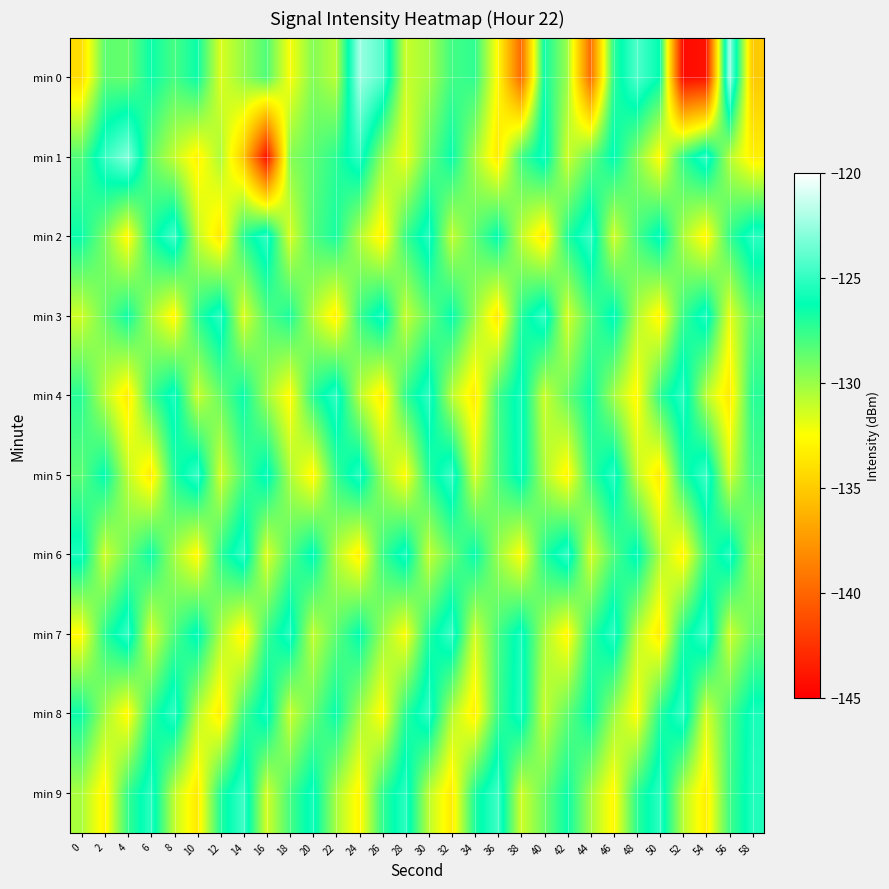

Reading left to right, transcribe all the data shown in this chart.

min 0: 0=-134.1	2=-128.6	4=-128.8	6=-126.5	8=-127.9	10=-126.5	12=-131.6	14=-129.9	16=-128.2	18=-132.4	20=-129.5	22=-130.8	24=-122.5	26=-124.1	28=-131.1	30=-130.3	32=-127.9	34=-127.4	36=-132.7	38=-139.8	40=-126.6	42=-130.0	44=-139.6	46=-127.3	48=-124.3	50=-126.3	52=-144.4	54=-144.0	56=-122.4	58=-135.1
min 1: 0=-128.2	2=-124.9	4=-123.0	6=-128.7	8=-131.0	10=-133.0	12=-130.5	14=-135.0	16=-144.2	18=-129.6	20=-128.5	22=-127.3	24=-125.1	26=-129.8	28=-132.1	30=-128.7	32=-126.4	34=-130.2	36=-133.5	38=-127.9	40=-125.6	42=-131.3	44=-128.8	46=-126.1	48=-129.4	50=-132.7	52=-127.5	54=-124.9	56=-130.6	58=-133.2
min 2: 0=-126.5	2=-129.2	4=-132.8	6=-127.1	8=-124.5	10=-130.9	12=-133.6	14=-127.3	16=-125.0	18=-131.6	20=-128.2	22=-126.8	24=-130.5	26=-133.1	28=-127.7	30=-125.3	32=-131.0	34=-128.6	36=-126.2	38=-130.9	40=-133.5	42=-127.1	44=-124.8	46=-131.4	48=-128.1	50=-125.7	52=-130.4	54=-132.9	56=-127.6	58=-125.2
min 3: 0=-131.3	2=-128.9	4=-126.6	6=-130.3	8=-132.9	10=-127.4	12=-125.1	14=-131.7	16=-128.3	18=-126.9	20=-130.6	22=-133.2	24=-127.8	26=-125.4	28=-131.1	30=-128.7	32=-126.3	34=-130.0	36=-133.6	38=-127.2	40=-124.9	42=-131.5	44=-128.2	46=-125.8	48=-130.5	50=-133.0	52=-127.7	54=-125.3	56=-131.9	58=-128.5
min 4: 0=-127.2	2=-130.8	4=-133.4	6=-127.9	8=-125.5	10=-131.2	12=-128.8	14=-126.4	16=-130.1	18=-132.7	20=-127.3	22=-125.0	24=-130.7	26=-133.3	28=-127.5	30=-125.1	32=-130.8	34=-133.4	36=-127.9	38=-125.6	40=-131.2	42=-128.8	44=-126.5	46=-130.2	48=-132.8	50=-127.4	52=-125.1	54=-130.8	56=-133.5	58=-127.2
min 5: 0=-128.5	2=-126.2	4=-130.9	6=-133.5	8=-127.1	10=-124.8	12=-131.4	14=-128.1	16=-125.7	18=-130.4	20=-132.9	22=-127.6	24=-125.2	26=-130.0	28=-132.6	30=-127.2	32=-124.8	34=-131.5	36=-128.1	38=-125.7	40=-130.4	42=-133.0	44=-127.6	46=-125.2	48=-130.9	50=-133.5	52=-127.1	54=-124.7	56=-131.4	58=-128.0
min 6: 0=-125.6	2=-131.3	4=-128.9	6=-126.5	8=-130.2	10=-132.8	12=-127.4	14=-125.0	16=-131.7	18=-128.3	20=-125.9	22=-130.6	24=-133.2	26=-127.8	28=-125.4	30=-131.1	32=-128.7	34=-126.3	36=-130.0	38=-132.6	40=-127.2	42=-124.9	44=-131.5	46=-128.2	48=-125.8	50=-130.5	52=-133.0	54=-127.7	56=-125.3	58=-130.0
min 7: 0=-132.7	2=-127.3	4=-124.9	6=-131.6	8=-128.2	10=-125.8	12=-130.5	14=-133.1	16=-127.7	18=-125.3	20=-131.0	22=-128.6	24=-126.2	26=-129.9	28=-132.5	30=-127.1	32=-124.8	34=-131.4	36=-128.0	38=-125.6	40=-130.3	42=-132.9	44=-127.5	46=-125.1	48=-130.8	50=-133.4	52=-127.0	54=-124.7	56=-131.3	58=-128.9
min 8: 0=-126.5	2=-130.2	4=-132.8	6=-127.4	8=-125.0	10=-130.7	12=-133.3	14=-127.9	16=-125.5	18=-131.2	20=-128.8	22=-126.4	24=-130.1	26=-132.7	28=-127.3	30=-125.0	32=-130.6	34=-133.2	36=-127.8	38=-125.4	40=-131.1	42=-128.7	44=-126.3	46=-130.0	48=-132.6	50=-127.2	52=-124.9	54=-131.5	56=-128.1	58=-125.7
min 9: 0=-130.4	2=-133.0	4=-127.6	6=-125.2	8=-130.9	10=-133.5	12=-127.1	14=-124.7	16=-131.4	18=-128.0	20=-125.7	22=-130.3	24=-132.9	26=-127.5	28=-125.2	30=-130.8	32=-133.4	34=-127.0	36=-124.7	38=-131.3	40=-128.9	42=-126.5	44=-130.2	46=-132.8	48=-127.4	50=-125.1	52=-130.7	54=-133.3	56=-127.9	58=-125.5